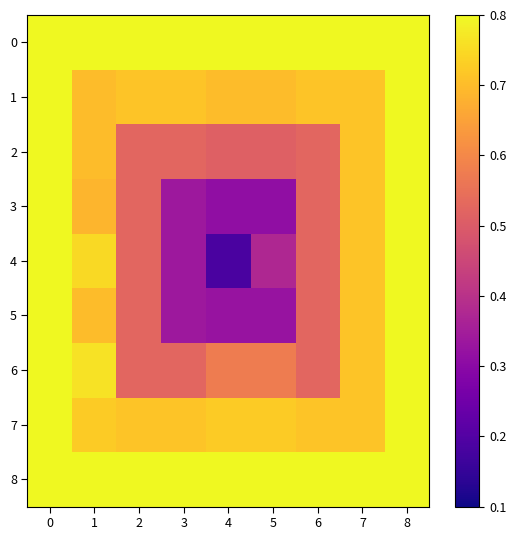

Reading right to left, what are all the values shown in this chart?

0: 8=0.9	7=0.9	6=0.9	5=0.9	4=0.9	3=0.9	2=0.9	1=0.9	0=0.9
1: 8=0.9	7=0.7	6=0.7	5=0.7	4=0.7	3=0.7	2=0.7	1=0.7	0=0.9
2: 8=0.9	7=0.7	6=0.5	5=0.5	4=0.5	3=0.5	2=0.5	1=0.7	0=0.9
3: 8=0.9	7=0.7	6=0.5	5=0.3	4=0.3	3=0.3	2=0.5	1=0.7	0=0.9
4: 8=0.8	7=0.7	6=0.5	5=0.4	4=0.2	3=0.3	2=0.5	1=0.8	0=0.9
5: 8=0.9	7=0.7	6=0.5	5=0.3	4=0.3	3=0.3	2=0.5	1=0.7	0=0.9
6: 8=0.9	7=0.7	6=0.5	5=0.6	4=0.6	3=0.5	2=0.5	1=0.8	0=0.9
7: 8=0.9	7=0.7	6=0.7	5=0.7	4=0.7	3=0.7	2=0.7	1=0.7	0=0.9
8: 8=0.9	7=0.9	6=0.9	5=0.8	4=0.8	3=0.9	2=0.9	1=0.8	0=0.8